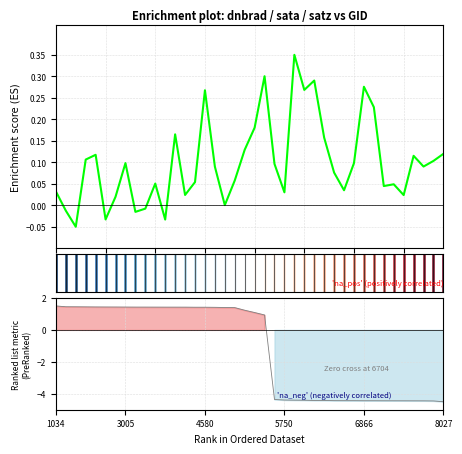

Which series ends up on top after the final intersection of Enrichment profile and Ranking metric scores?

Enrichment profile